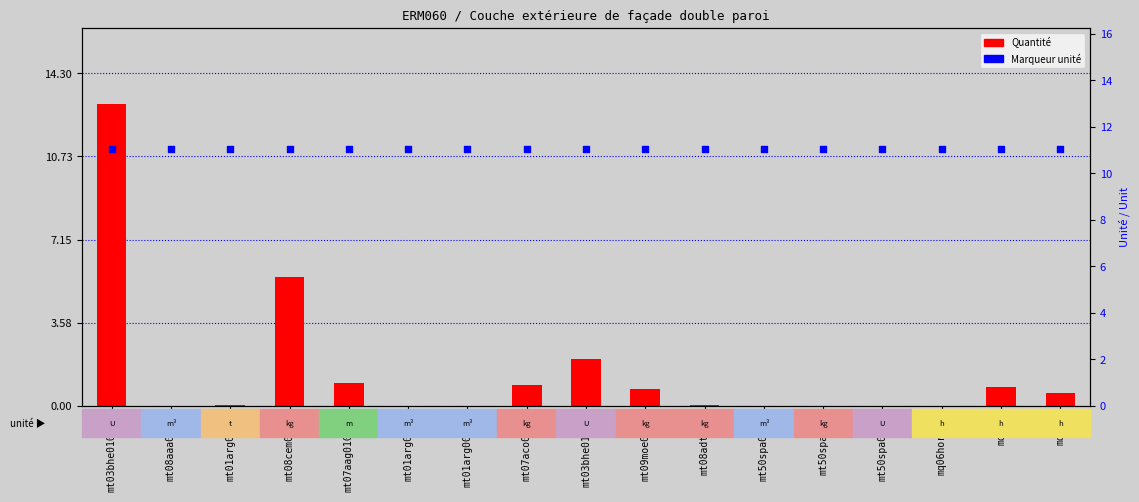

What is the total value across all series at mo114?

11.6